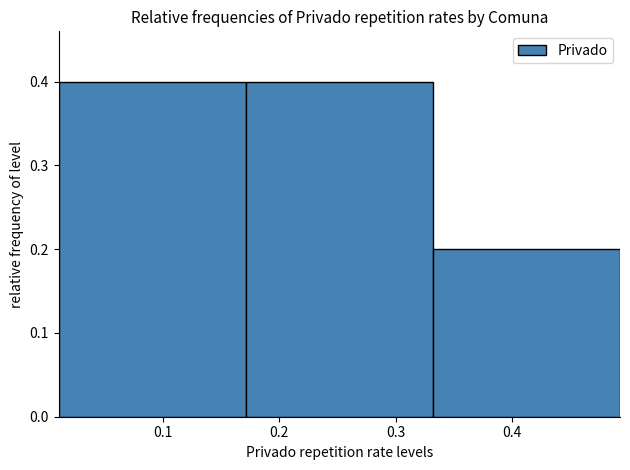

Reading left to right, transcribe this chart: for each bar, give the range it covers on the x-axis and its height. Neither the bar edges nor the heights are printed on the chart, so give them approximately, as read against the axes.

0.01 to 0.17: 0.4
0.17 to 0.33: 0.4
0.33 to 0.49: 0.2